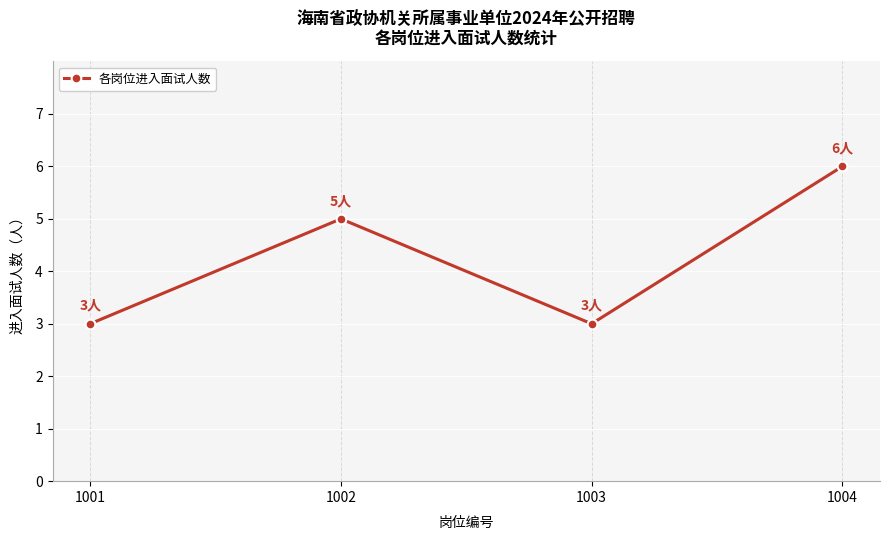

How many interior local peaks (higher than both neighbors) does the data have?

1